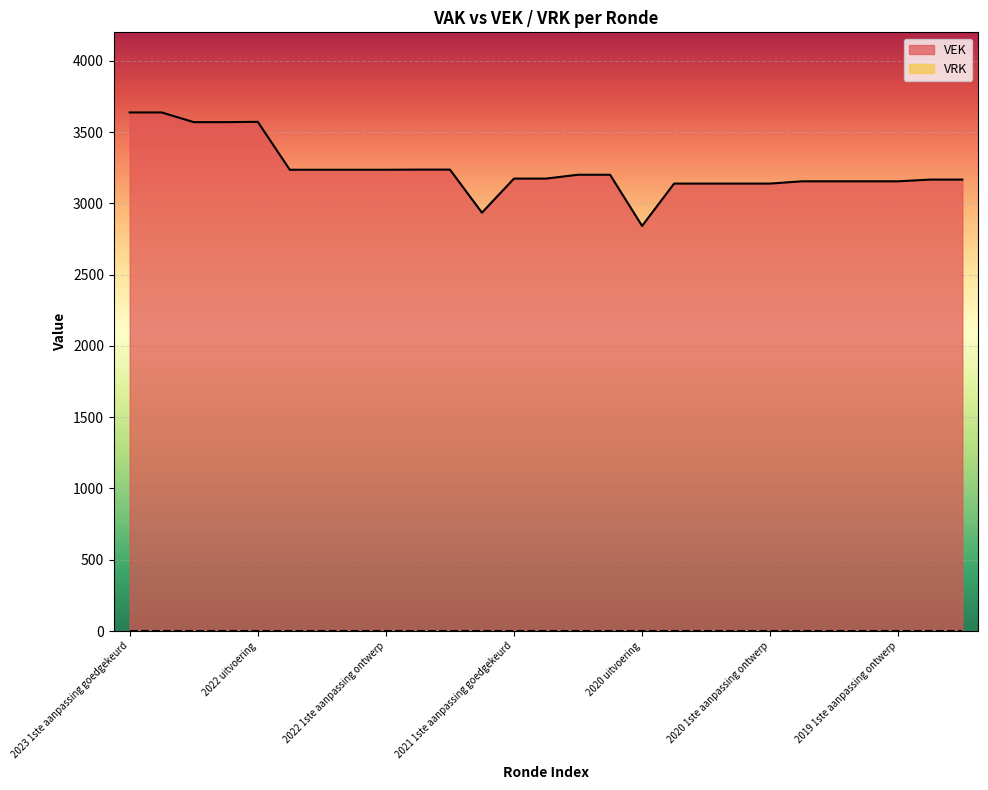

Reading right to left, what are all the values shown in this chart?

2019 opmaak ontwerp=3167	2019 opmaak goedgekeurd=3167	2019 1ste aanpassing ontwerp=3155	2019 1ste aanpassing goedgekeurd=3155	2020 Opmaak ontwerp=3155	2020 Opmaak goedgekeurd=3155	2020 1ste aanpassing ontwerp=3139	2020 1ste aanpassing goedgekeurd=3139	2020 2de aanpassing ontwerp=3139	2020 2de aanpassing goedgekeurd=3139	2020 uitvoering=2842	2021 Opmaak ontwerp=3201	2021 Opmaak goedgekeurd=3201	2021 1ste aanpassing ontwerp=3174	2021 1ste aanpassing goedgekeurd=3174	2021 uitvoering=2935	2022 Opmaak ontwerp=3237	2022 Opmaak goedgekeurd=3237	2022 1ste aanpassing ontwerp=3236	2022 1ste aanpassing goedgekeurd=3236	2022 2de aanpassing ontwerp=3236	2022 2de aanpassing goedgekeurd=3236	2022 uitvoering=3572	2023 Opmaak ontwerp=3570	2023 Opmaak goedgekeurd=3570	2023 1ste aanpassing ontwerp=3638	2023 1ste aanpassing goedgekeurd=3638